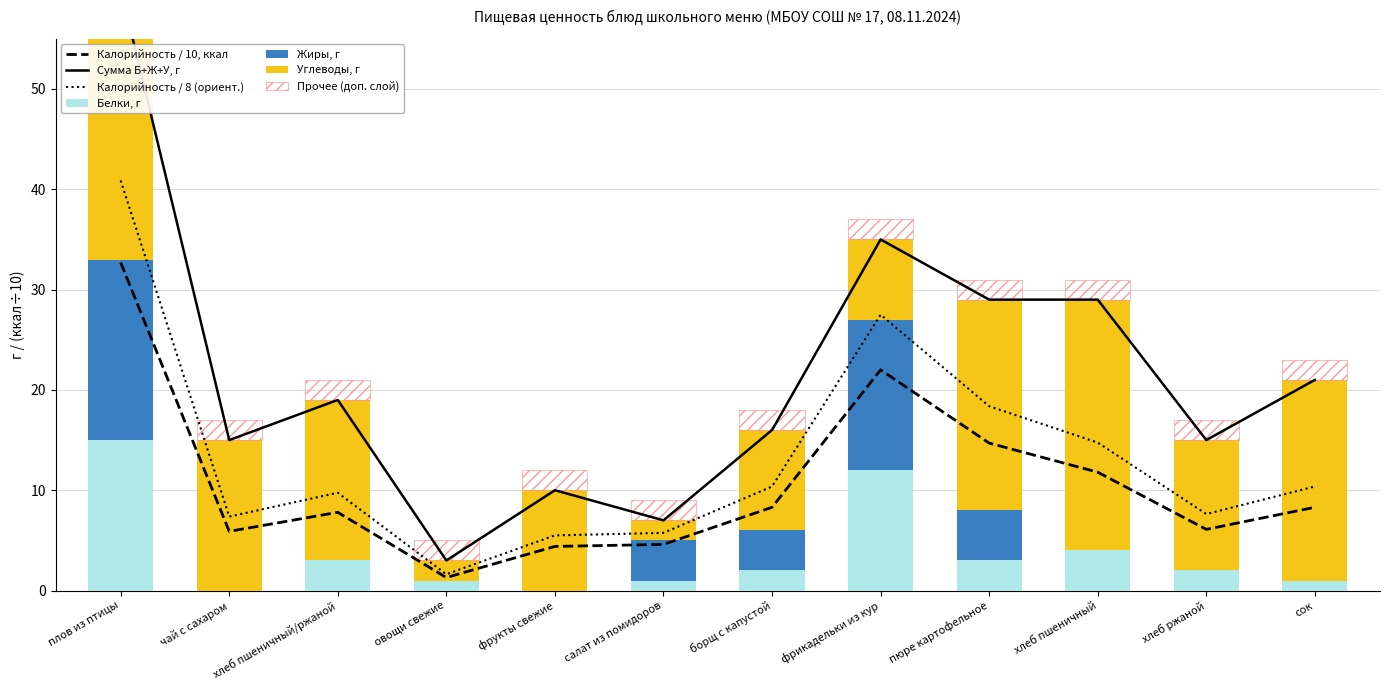

Count the number of categories in the chart.

12